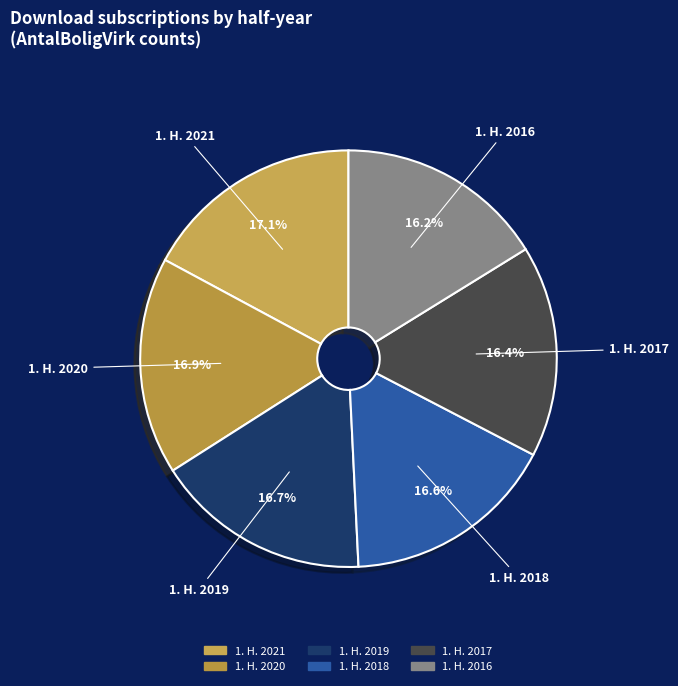

To the nearest percent, what is the average slice percentage?

17%